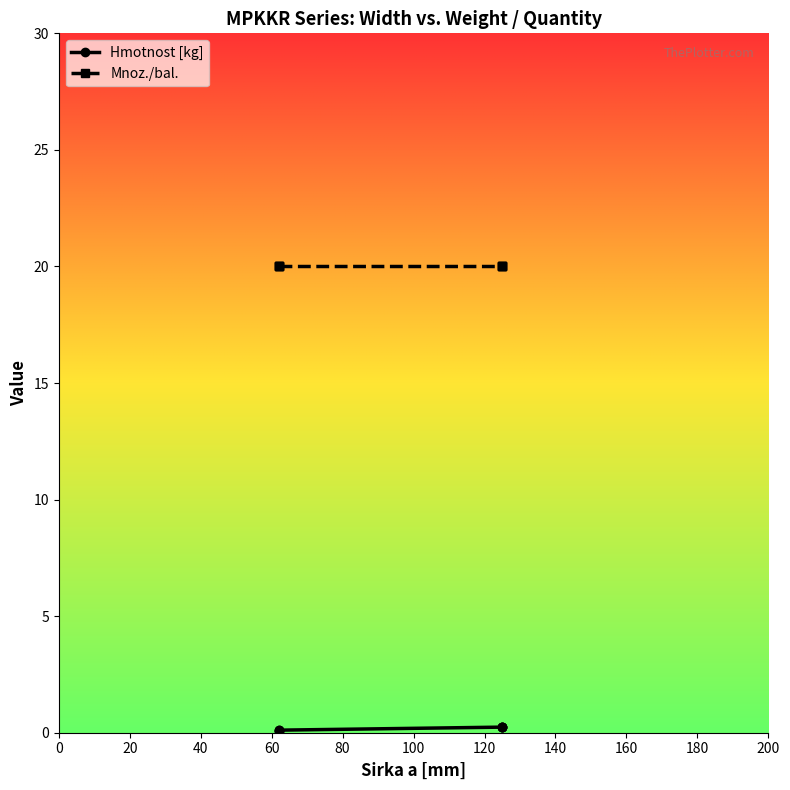

True or false: Mnoz./bal. and Hmotnost [kg] intersect in this chart.

False